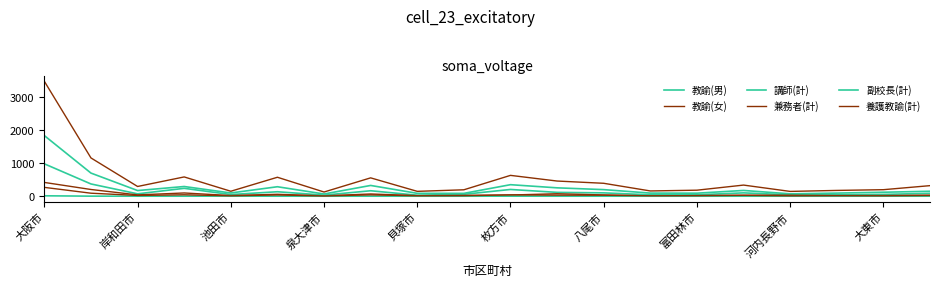

How many values in the 講師(計) series are below 87?

10